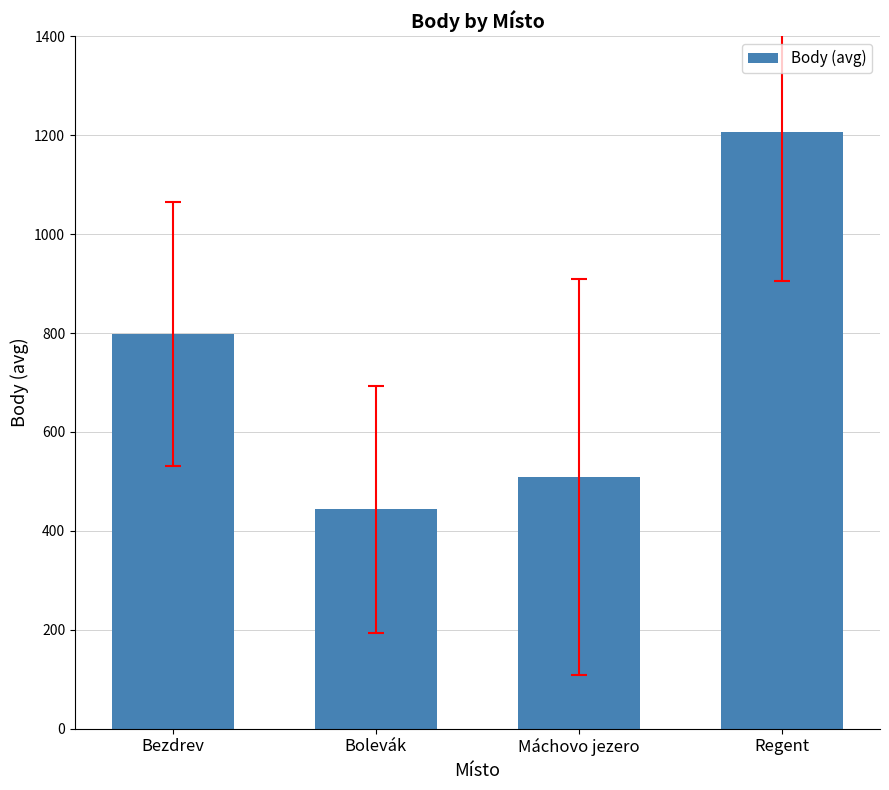

Rank the categories by value from highest to lowest.

Regent, Bezdrev, Máchovo jezero, Bolevák